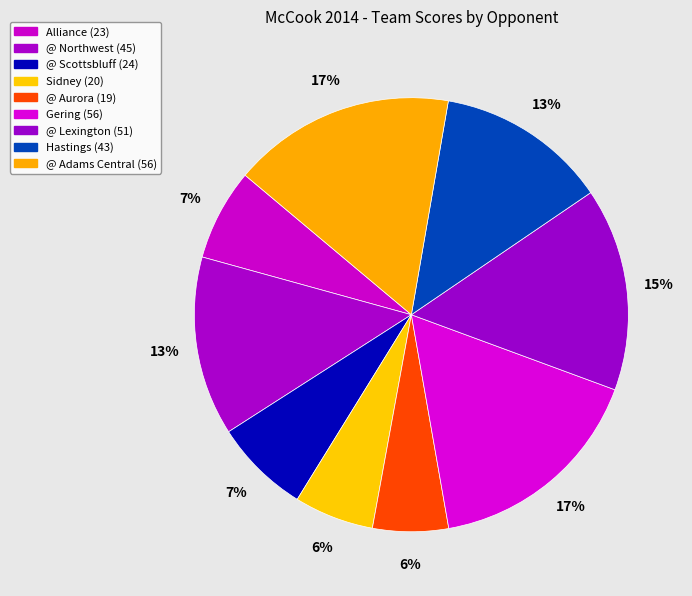

Between Alliance and @ Scottsbluff, which is larger?

@ Scottsbluff